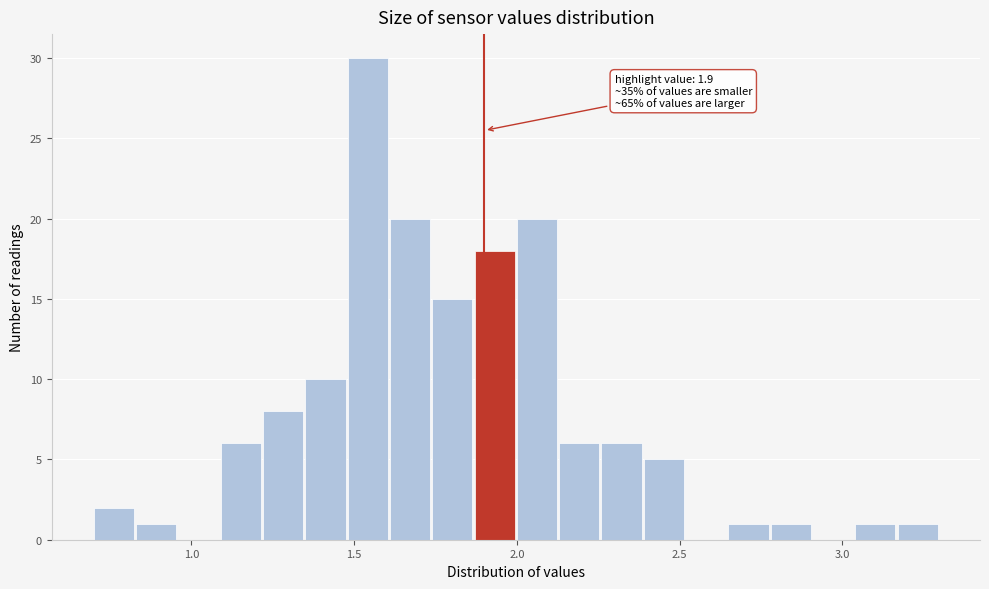

Around what value on the x-axis is the tallest bar? Give the approximate position of its centre, as read against the axis.

1.55